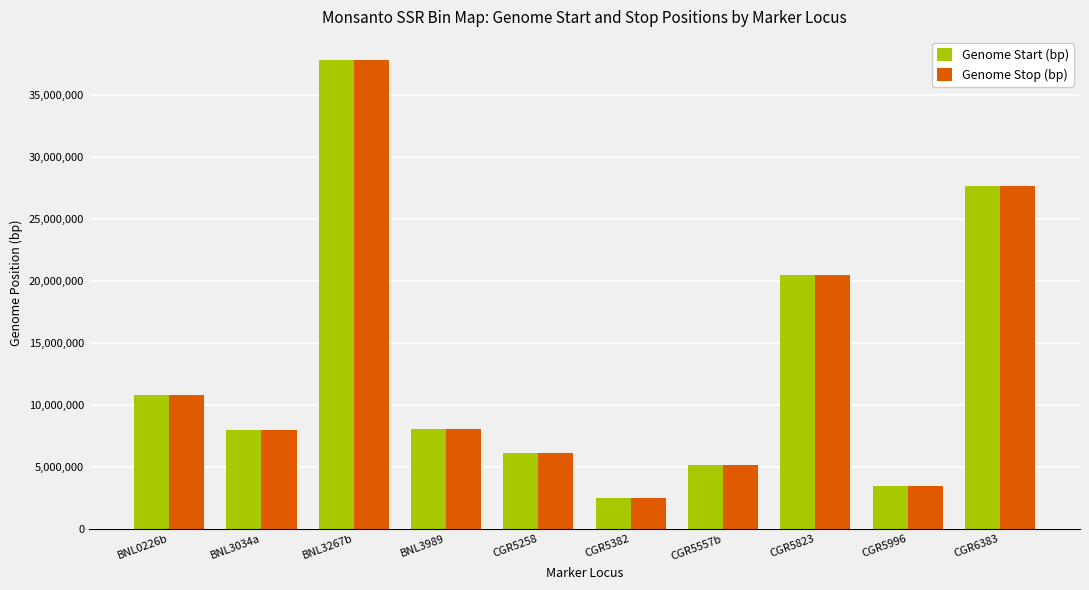

At how many categories does at least one series exceed 13345438?

3